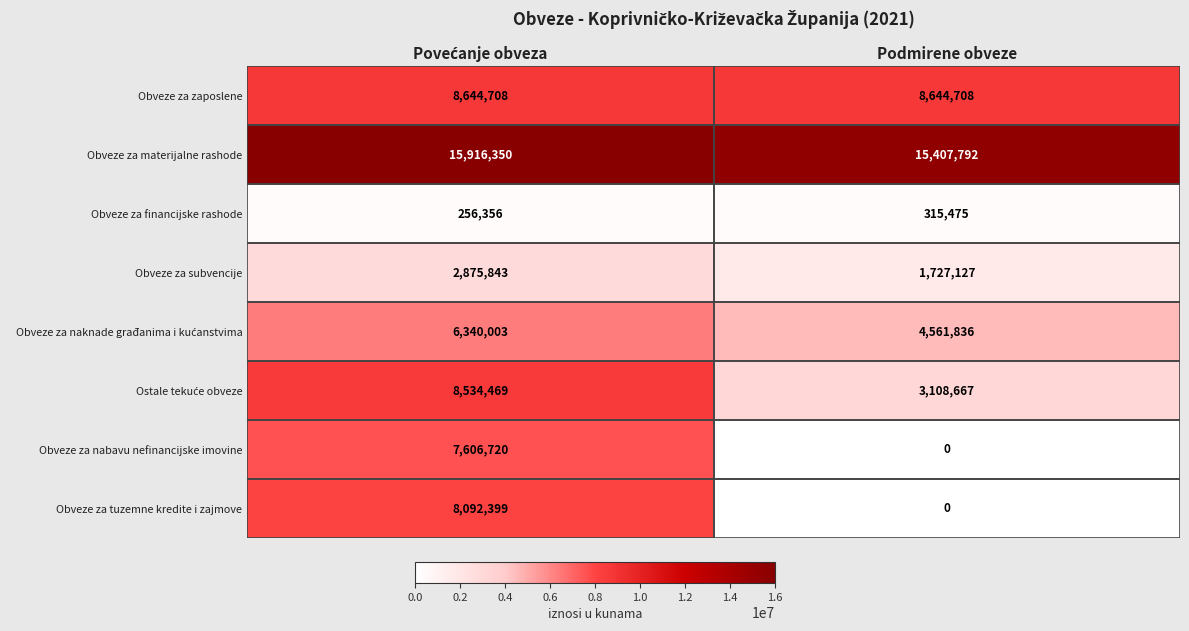

Is it true that Obveze za materijalne rashode equals 27411990 at Podmirene obveze?

False